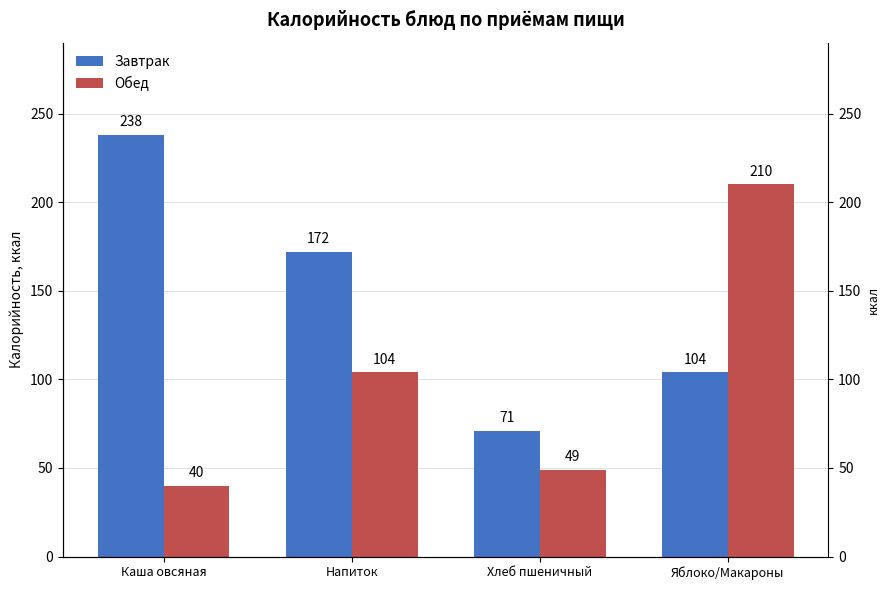

The Обед series shows 73 at Хлеб пшеничный. True or false?

False